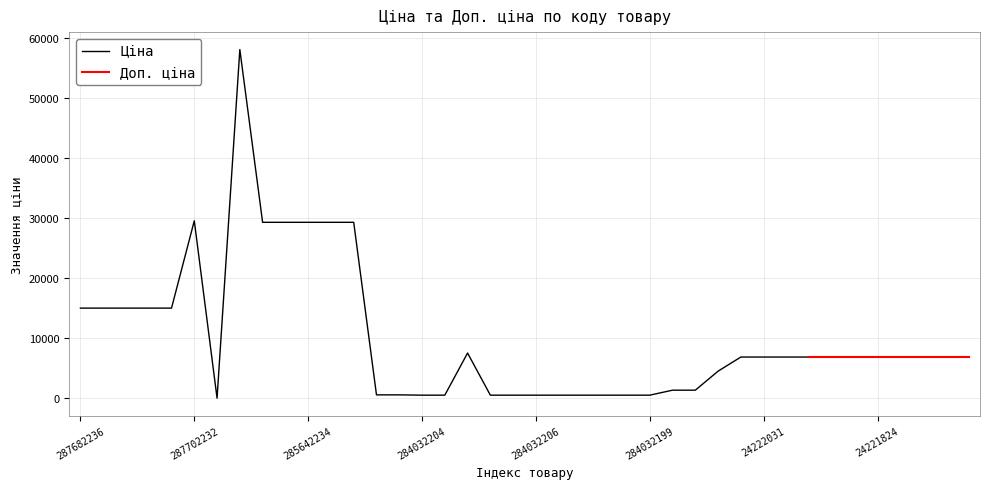

What is the ratio of the value at 24221753 to the value at 24221757?

1.0